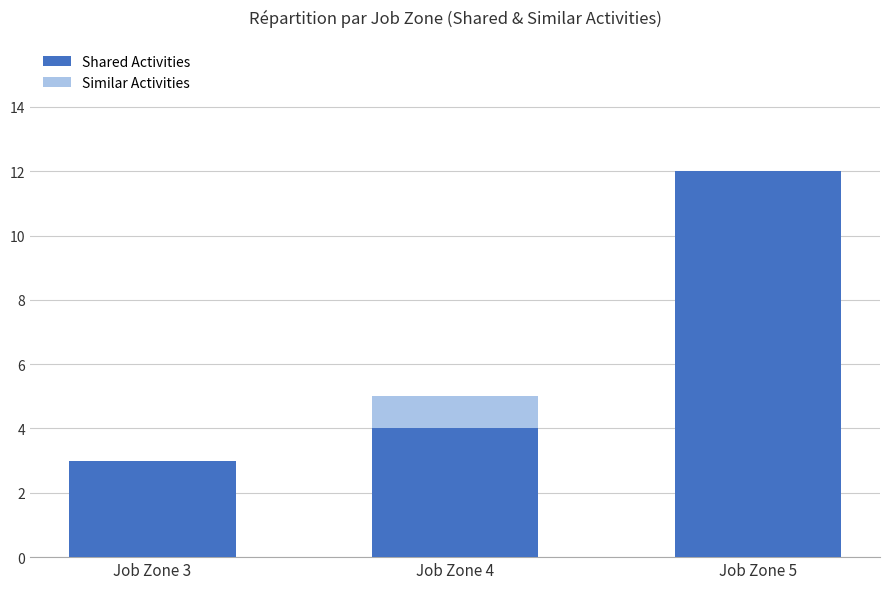

True or false: Shared Activities has a value of 12 at Job Zone 5.

True